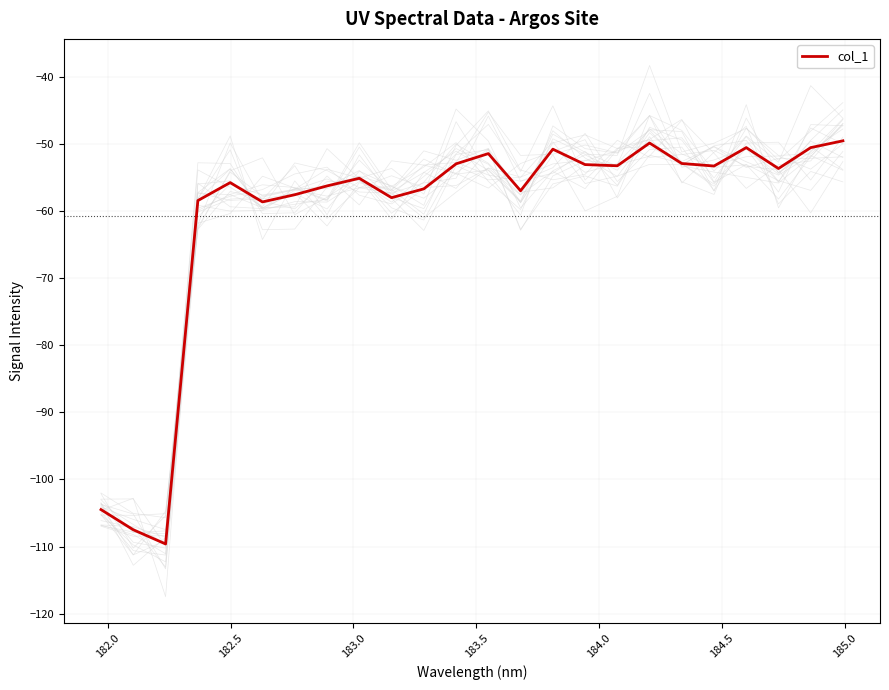

What is the minimum value for col_1?

-109.6